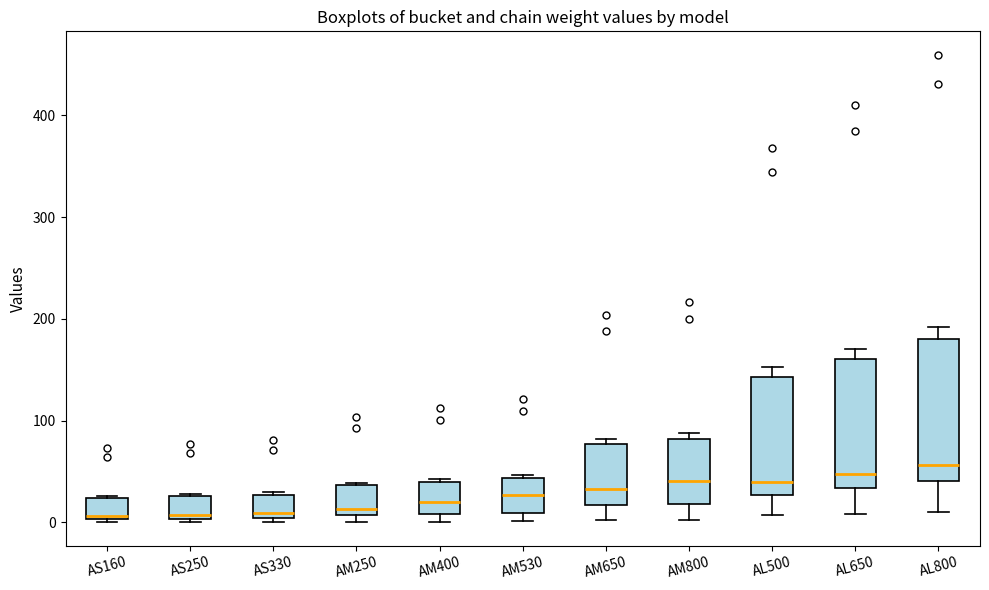

Reading left to right, read every box against the y-axis: the position of its median line, the range the box covers, and the ends of its whiskers. The values are not printed on the chart, so give them approximately, as read against the axis.

AS160: median 10, box 0 to 20, whiskers 0 to 30
AS250: median 10, box 0 to 30, whiskers 0 (just below the box's lower edge) to 30
AS330: median 10, box 0 to 30, whiskers 0 (just below the box's lower edge) to 30
AM250: median 10 (just above the box's lower edge), box 10 to 40, whiskers 0 to 40
AM400: median 20, box 10 to 40, whiskers 0 to 40
AM530: median 30, box 10 to 40, whiskers 0 to 50
AM650: median 30, box 20 to 80, whiskers 0 to 80 (just above the box's upper edge)
AM800: median 40, box 20 to 80, whiskers 0 to 90
AL500: median 40, box 30 to 140, whiskers 10 to 150
AL650: median 50, box 30 to 160, whiskers 10 to 170
AL800: median 60, box 40 to 180, whiskers 10 to 190